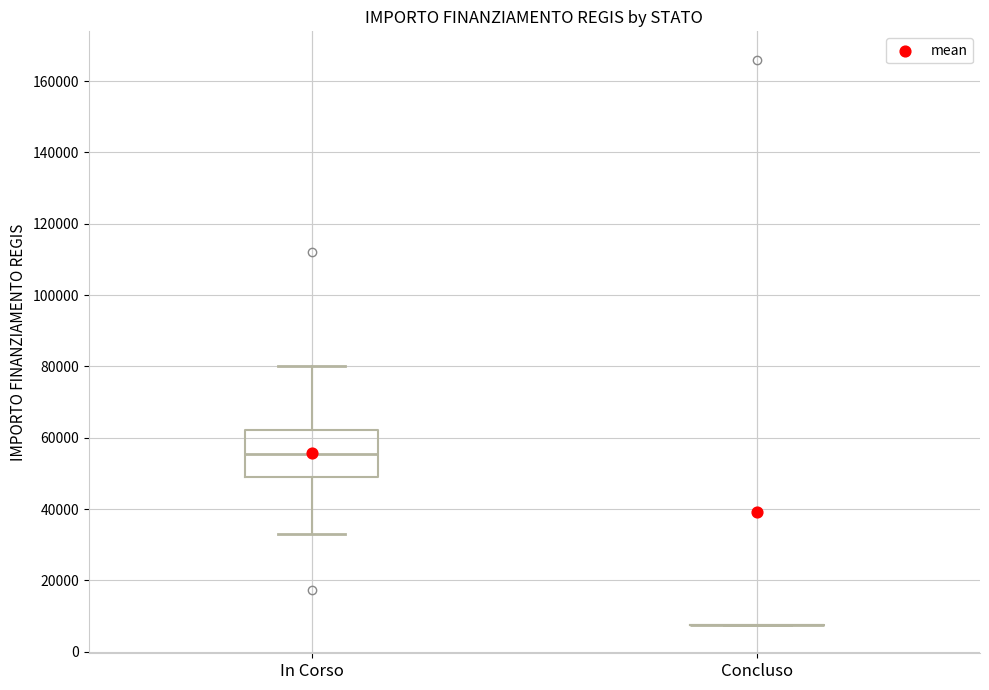

Which box is the tallest, from its lower edge to its upper edge?

In Corso